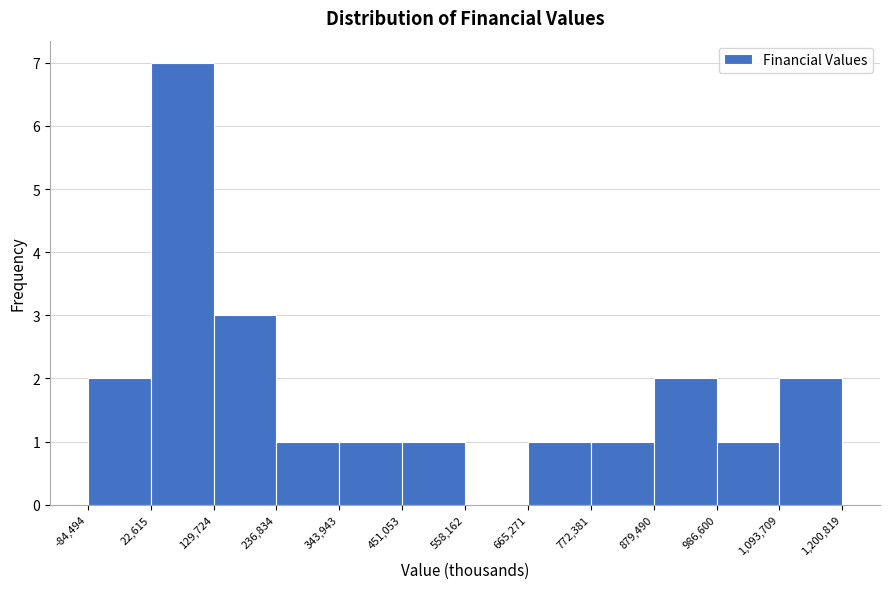

Reading left to right, transcribe this chart: for each bar, give the range it covers on the x-axis and its height. The values are not printed on the chart, so give them approximately, as read against the axis.

-84,494 to 22,615: 2
22,615 to 129,724: 7
129,724 to 236,834: 3
236,834 to 343,943: 1
343,943 to 451,053: 1
451,053 to 558,162: 1
558,162 to 665,271: 0
665,271 to 772,381: 1
772,381 to 879,490: 1
879,490 to 986,600: 2
986,600 to 1,093,709: 1
1,093,709 to 1,200,819: 2